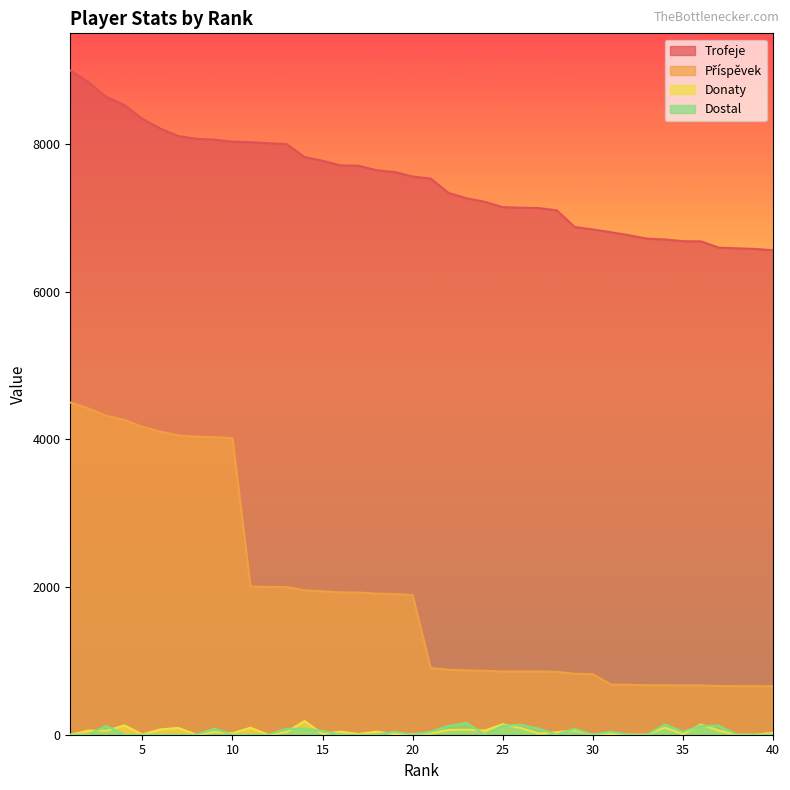

At which label is Dostal closest to 80?

9